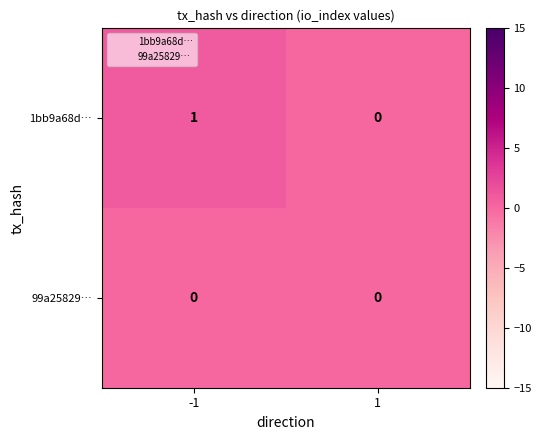

Which series has the largest range (max minus min)?

1bb9a68d…